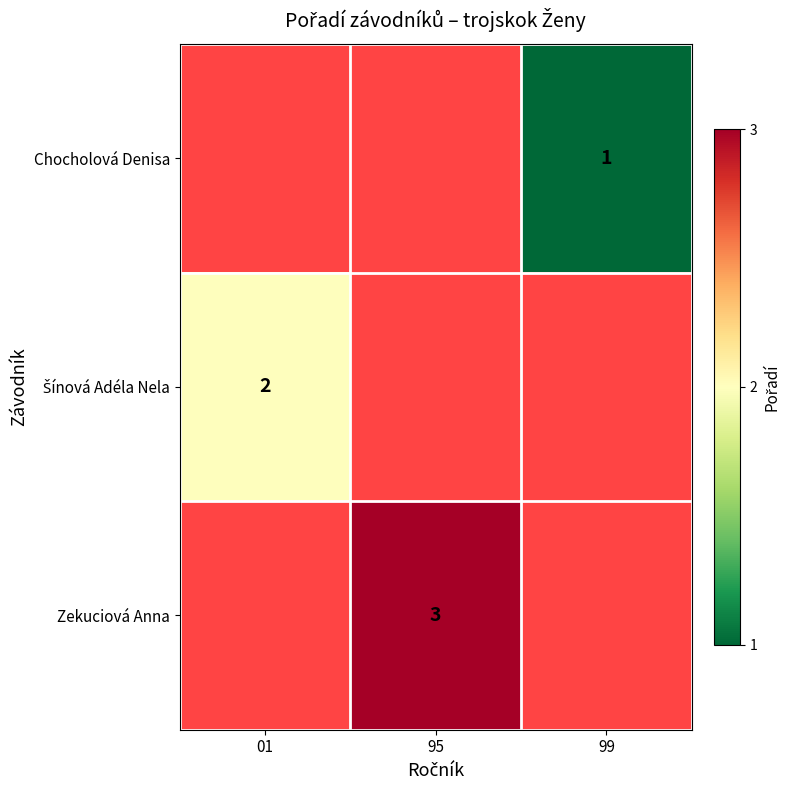

Which has a higher value, 95 or 99?

99